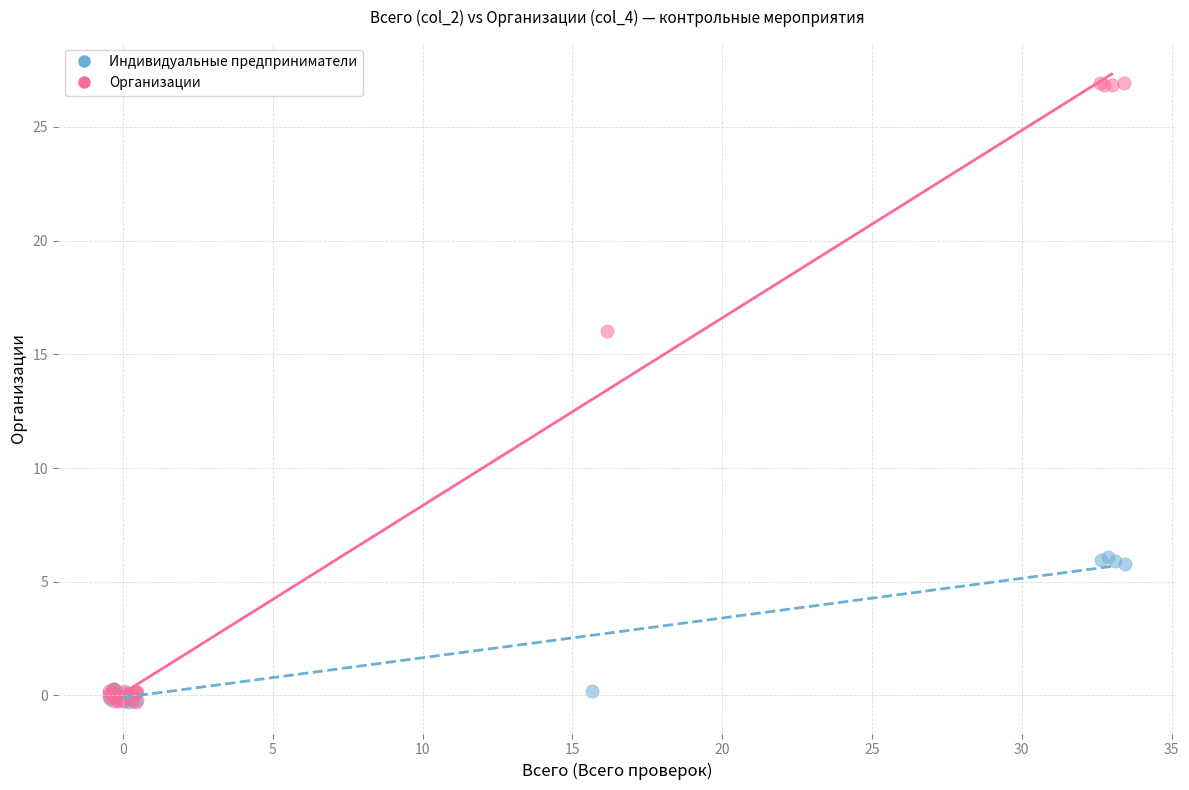

Which series has the widest spread of Y values?

Организации